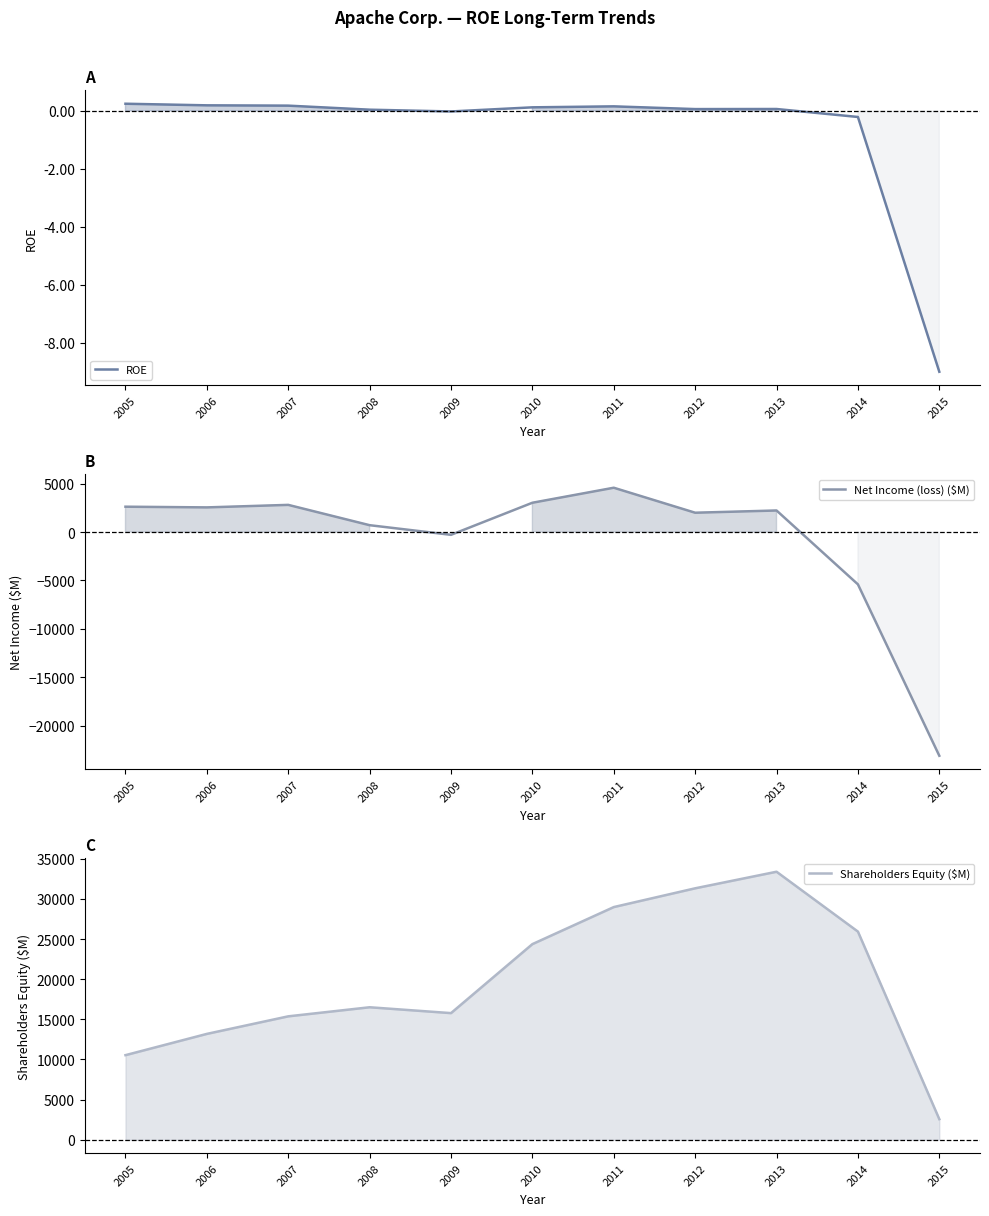

Rank the series at 2015 from highest to lowest value.

Shareholders Equity ($M), ROE, Net Income (loss) ($M)